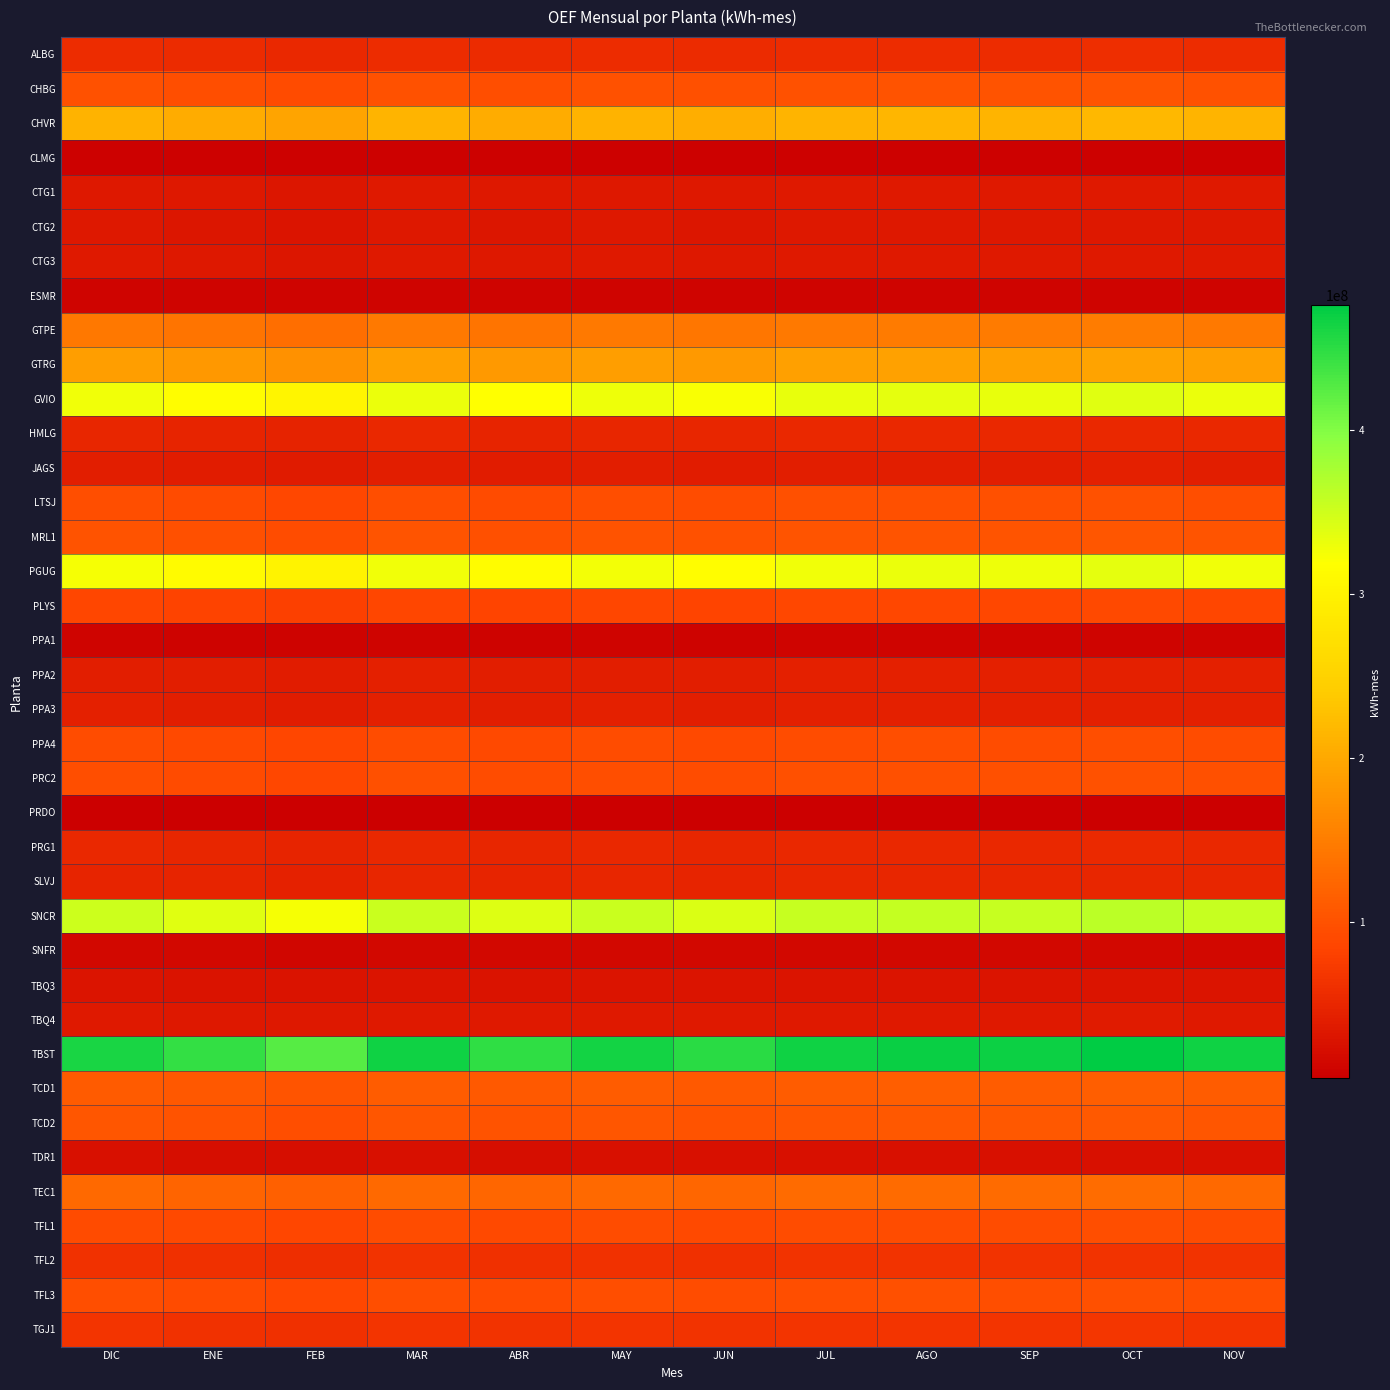

Which series has the widest spread of values?

TBST